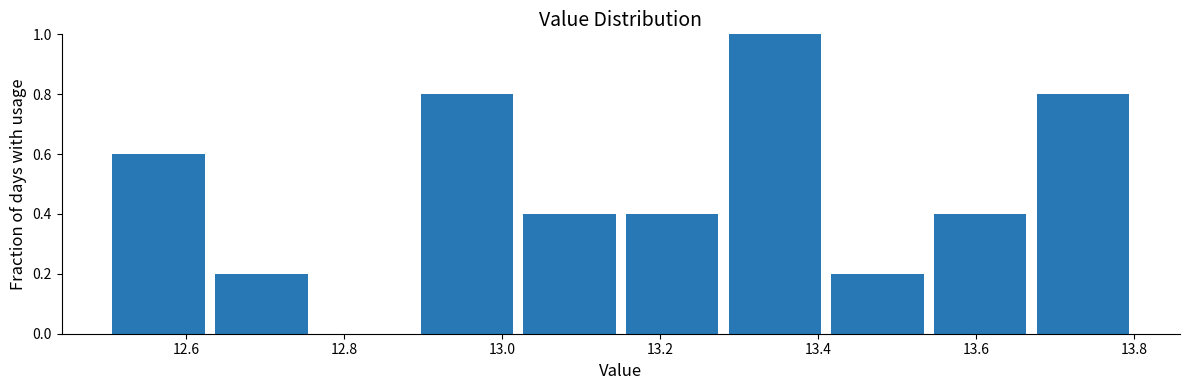

Reading left to right, transcribe this chart: for each bar, give the range it covers on the x-axis and its height. Neither the bar edges nor the heights are printed on the chart, so give them approximately, as read against the axes.

12.50 to 12.63: 0.6
12.63 to 12.76: 0.2
12.76 to 12.89: 0
12.89 to 13.02: 0.8
13.02 to 13.15: 0.4
13.15 to 13.28: 0.4
13.28 to 13.41: 1.0
13.41 to 13.54: 0.2
13.54 to 13.67: 0.4
13.67 to 13.80: 0.8